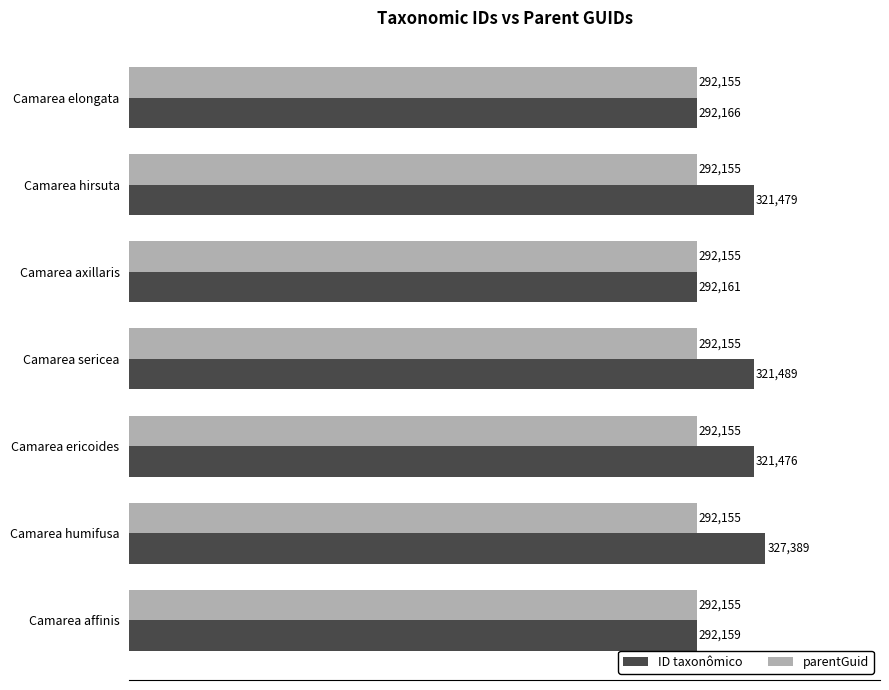

What is the average value of the parentGuid series?

292155